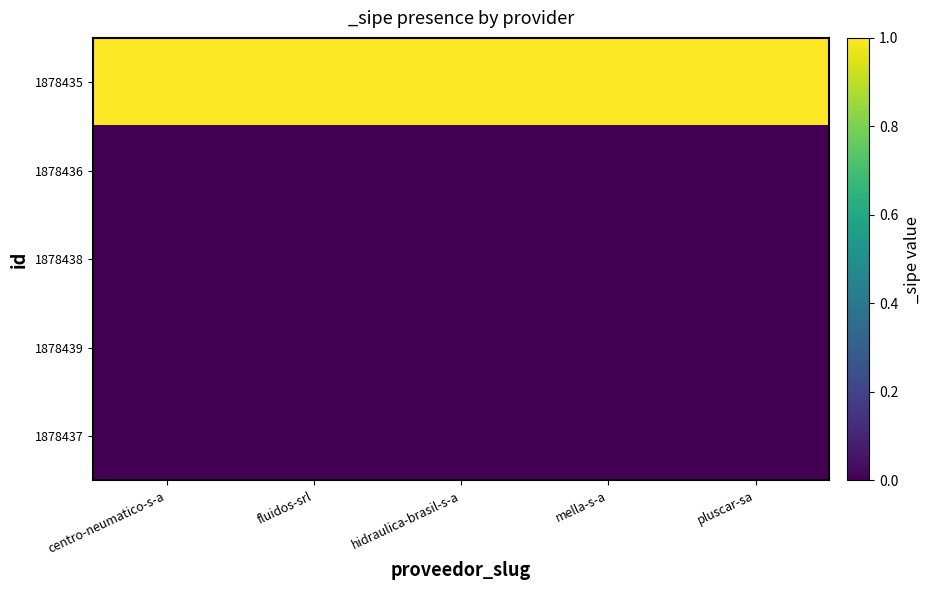

Which has a higher value, pluscar-sa or centro-neumatico-s-a?

pluscar-sa